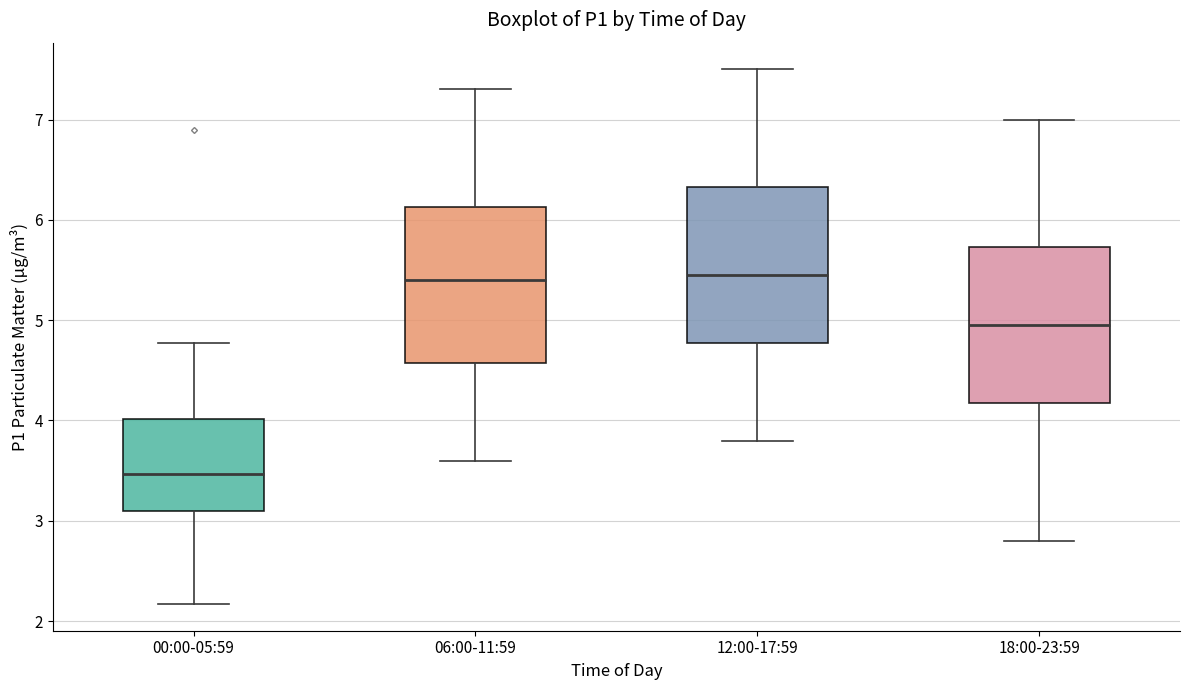

Where does the upper whisker of the box for 18:00-23:59 end on the y-axis? The values are not printed on the chart, so give them approximately, as read against the axis.

7.0